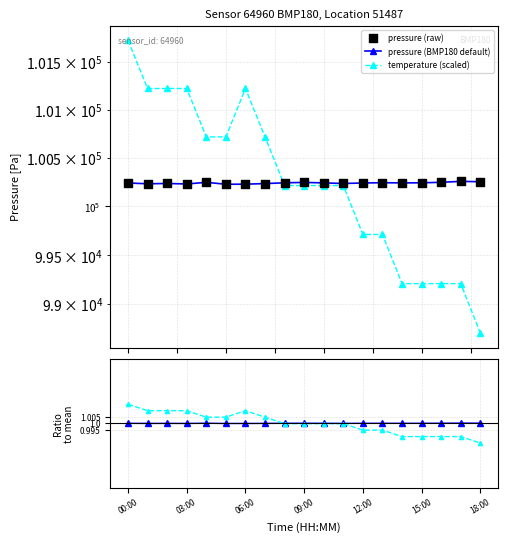

Which series reaches the maximum Y coordinate?

temperature (scaled)